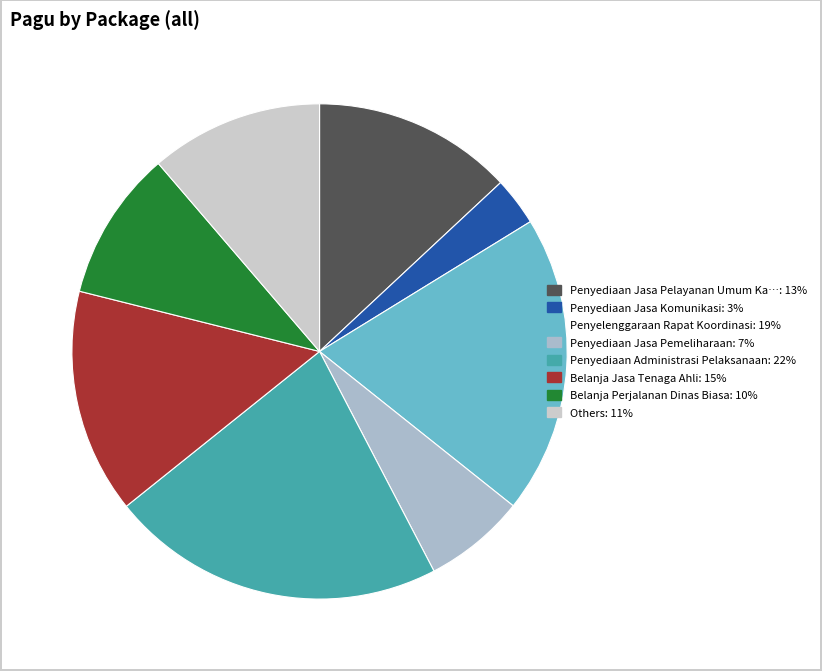

Count the number of slices in the pie.

8